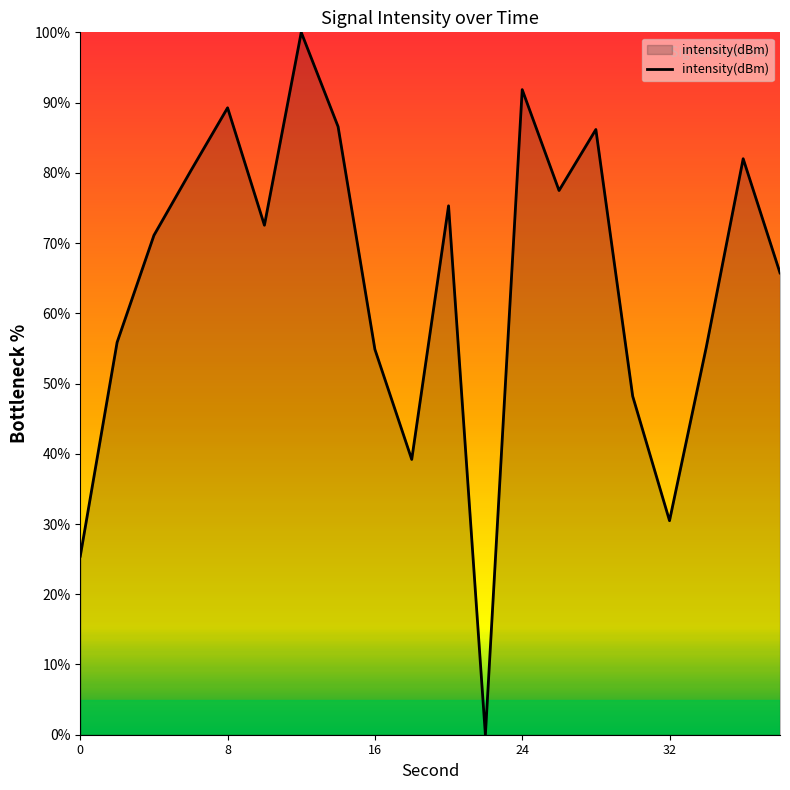

What is the difference between the maximum and minimum values?

100.0